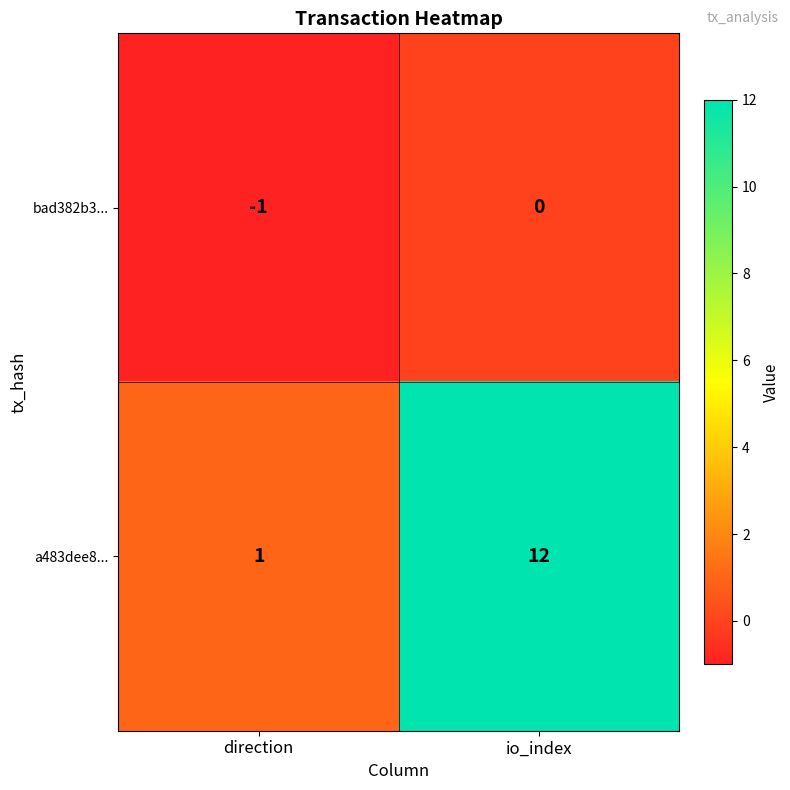

List the series in order of their peak value, lowest first.

bad382b3..., a483dee8...